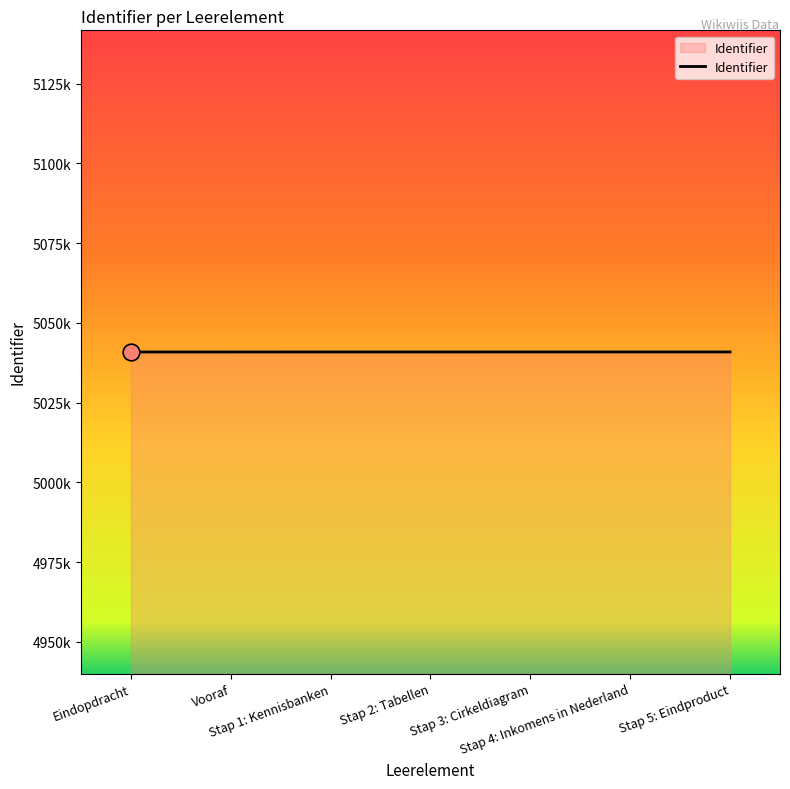

Rank the categories by value from lowest to highest.

Eindopdracht, Vooraf, Stap 1: Kennisbanken, Stap 2: Tabellen, Stap 3: Cirkeldiagram, Stap 4: Inkomens in Nederland, Stap 5: Eindproduct